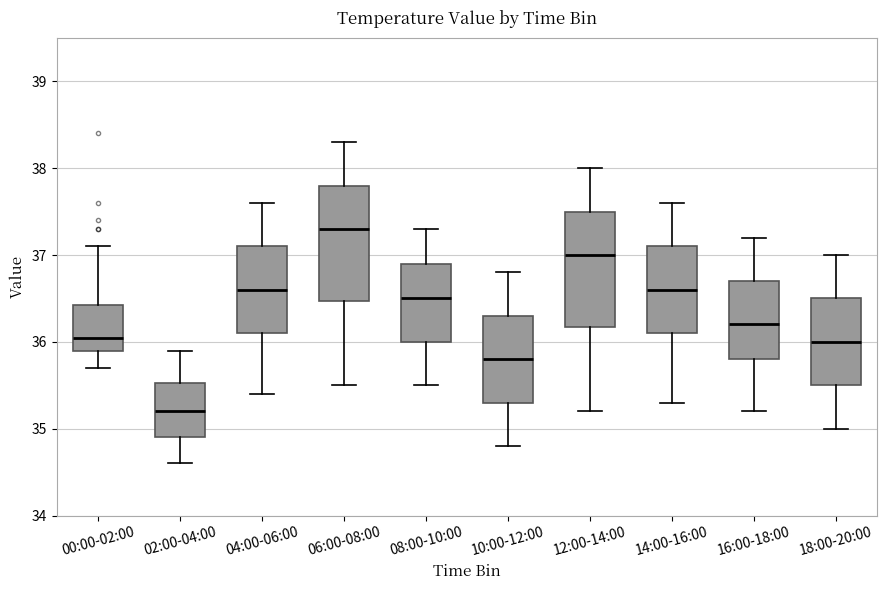

Reading left to right, read every box against the y-axis: the position of its median line, the range the box covers, and the ends of its whiskers. The values are not printed on the chart, so give them approximately, as read against the axis.

00:00-02:00: median 36.1, box 35.9 to 36.4, whiskers 35.7 to 37.1
02:00-04:00: median 35.2, box 34.9 to 35.5, whiskers 34.6 to 35.9
04:00-06:00: median 36.6, box 36.1 to 37.1, whiskers 35.4 to 37.6
06:00-08:00: median 37.3, box 36.5 to 37.8, whiskers 35.5 to 38.3
08:00-10:00: median 36.5, box 36.0 to 36.9, whiskers 35.5 to 37.3
10:00-12:00: median 35.8, box 35.3 to 36.3, whiskers 34.8 to 36.8
12:00-14:00: median 37.0, box 36.2 to 37.5, whiskers 35.2 to 38.0
14:00-16:00: median 36.6, box 36.1 to 37.1, whiskers 35.3 to 37.6
16:00-18:00: median 36.2, box 35.8 to 36.7, whiskers 35.2 to 37.2
18:00-20:00: median 36.0, box 35.5 to 36.5, whiskers 35.0 to 37.0